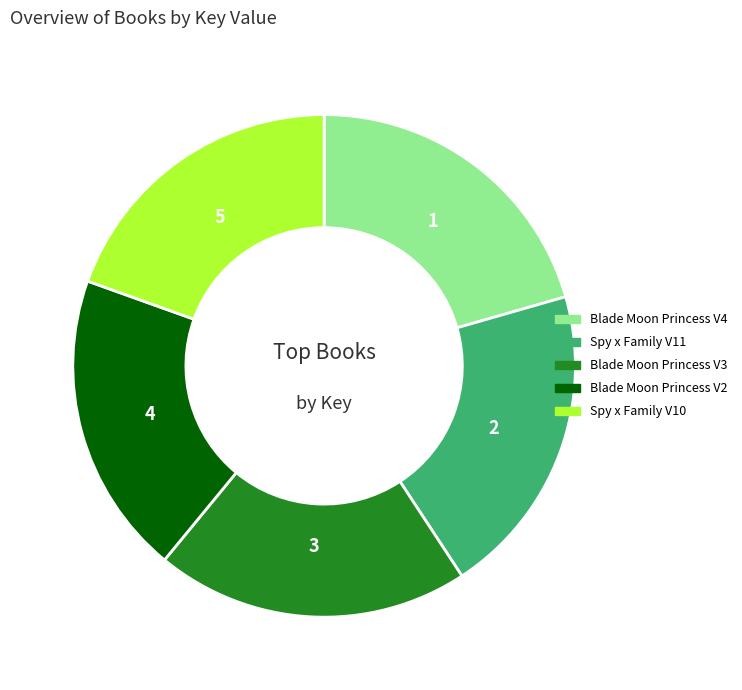

Is there any slice that represents more than half of the pie?

No